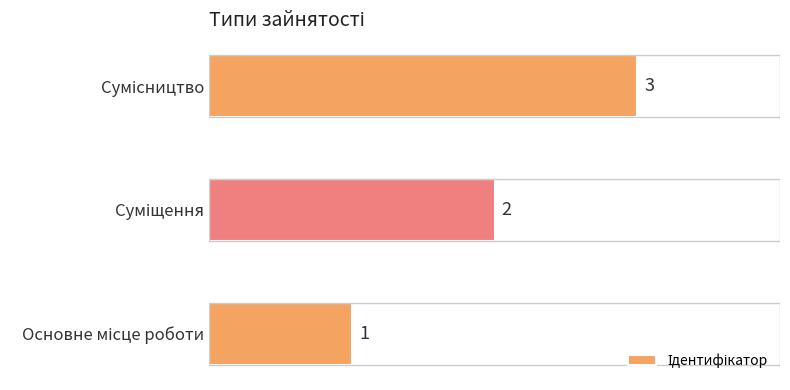

What is the sum of all values?

6